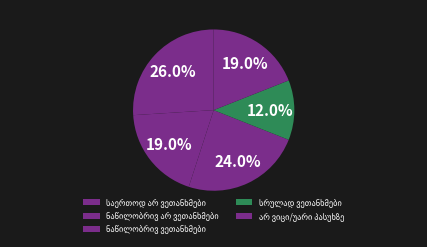

Is there any slice that represents more than half of the pie?

No